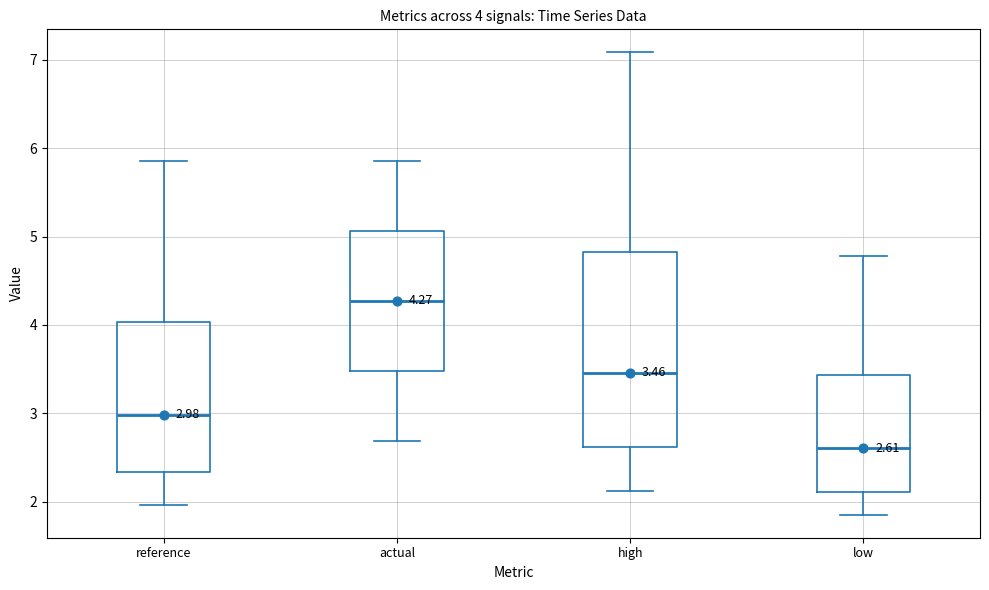

Which box has the highest median line?

actual